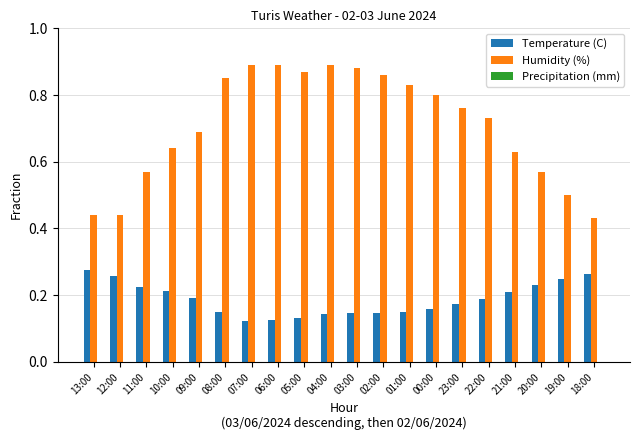

Count the Humidity (%) values in the range 0 to 1.

20